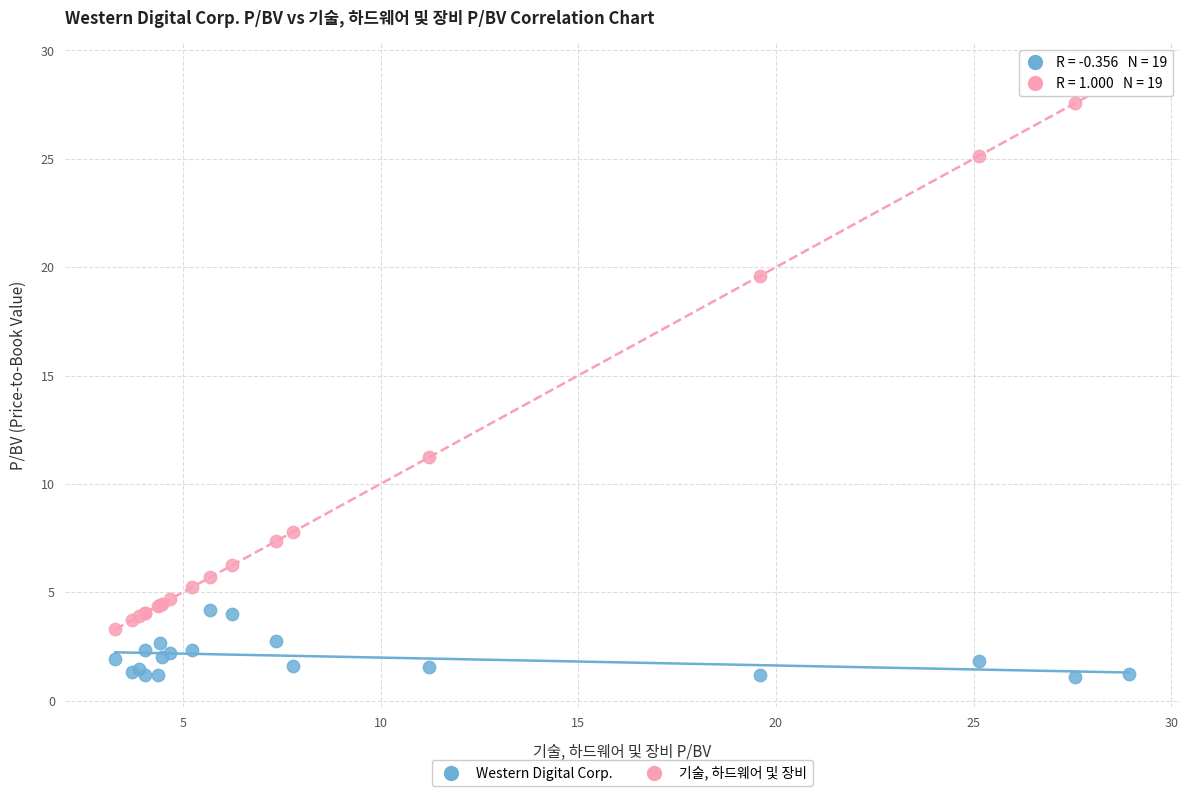

Which series has the largest Y range (max minus min)?

기술, 하드웨어 및 장비